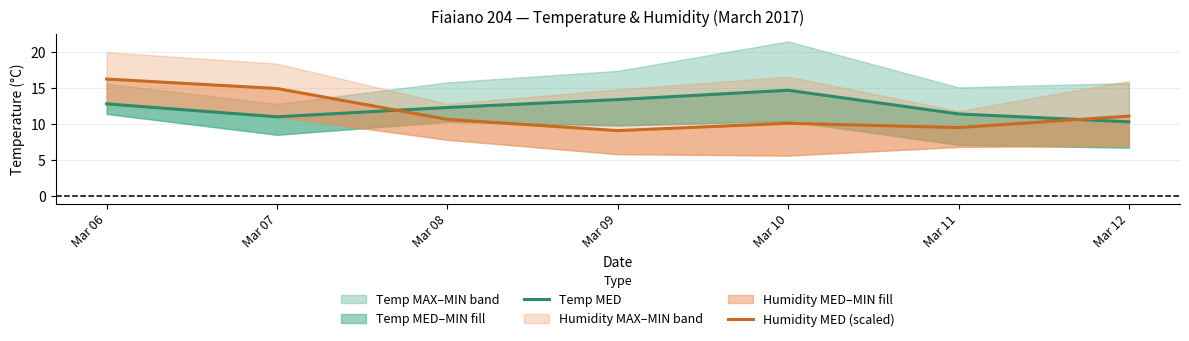

Where is the first local maximum for Temp MED?

Mar 10